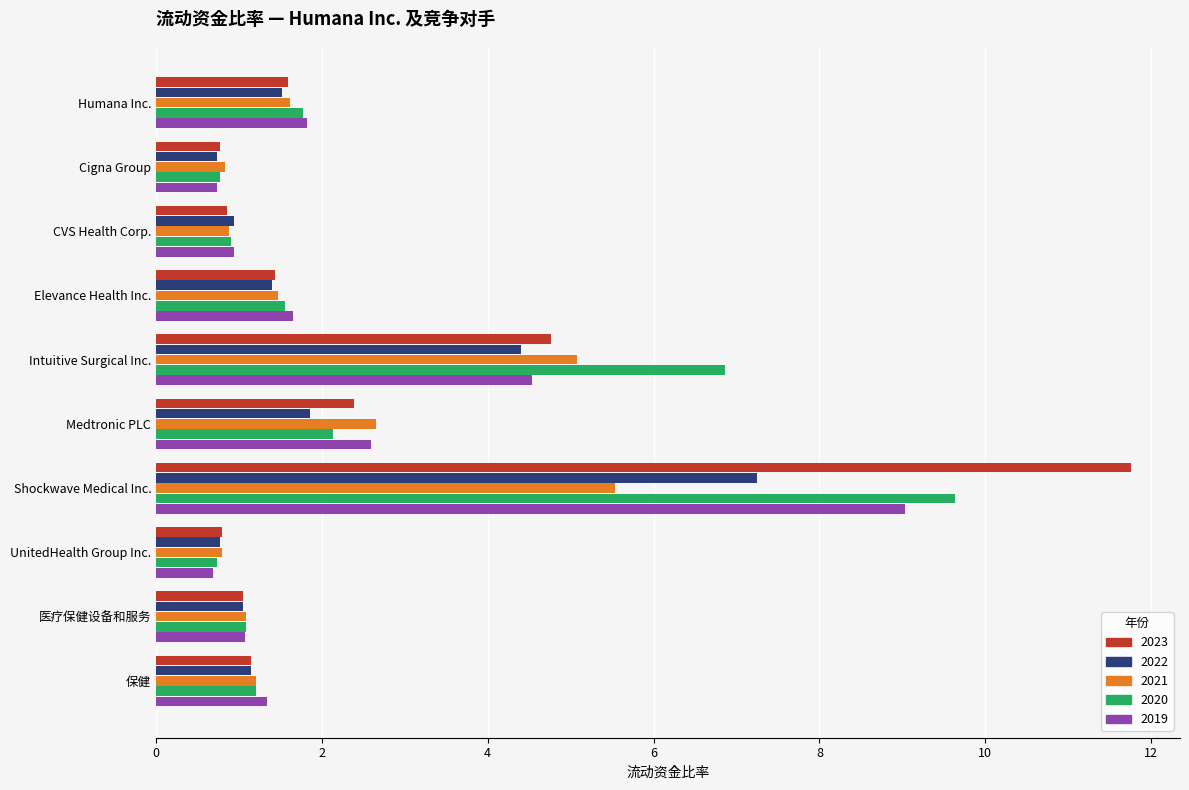

Is the value of 2023 at CVS Health Corp. greater than the value of 2021 at 保健?

No